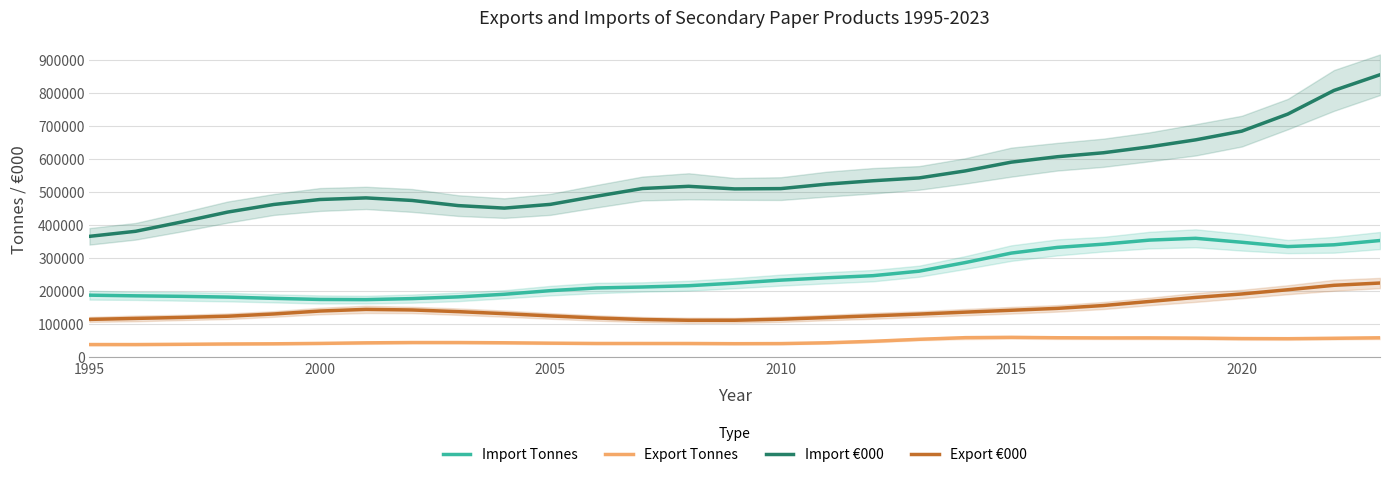

Which series has the largest total across all categories?

Import €000